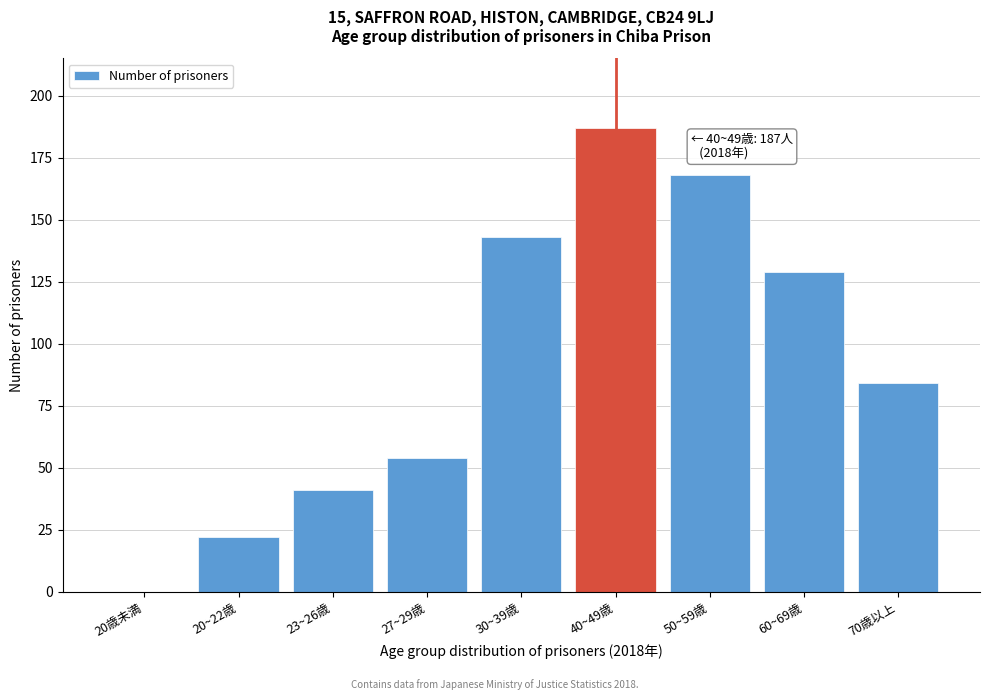

Reading left to right, extract all data points from this chart.

20歳未満=0	20~22歳=22	23~26歳=41	27~29歳=54	30~39歳=143	40~49歳=187	50~59歳=168	60~69歳=129	70歳以上=84